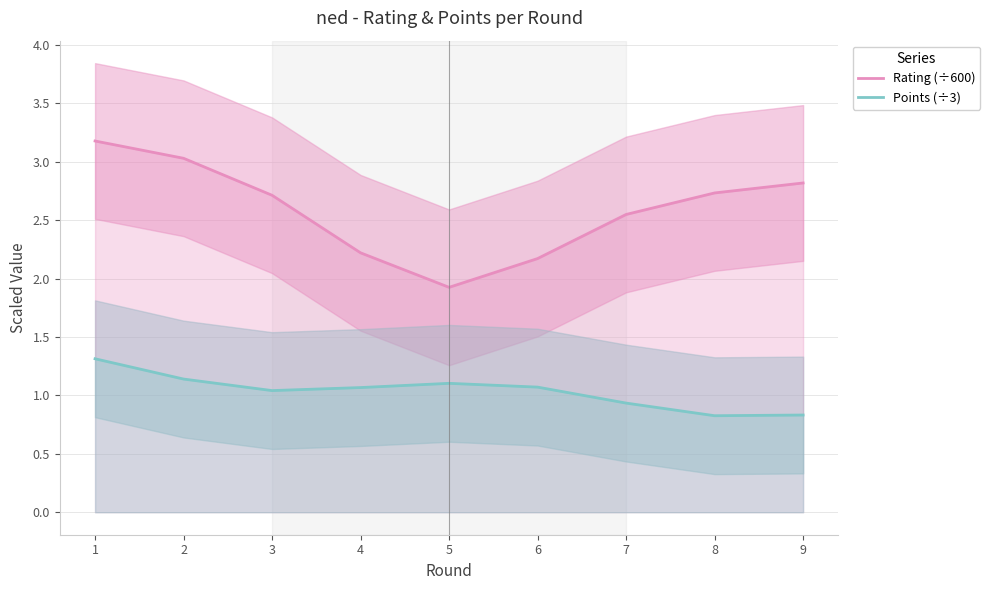

What is the value of the Rating (÷600) point at the 5th from the left?

1.9